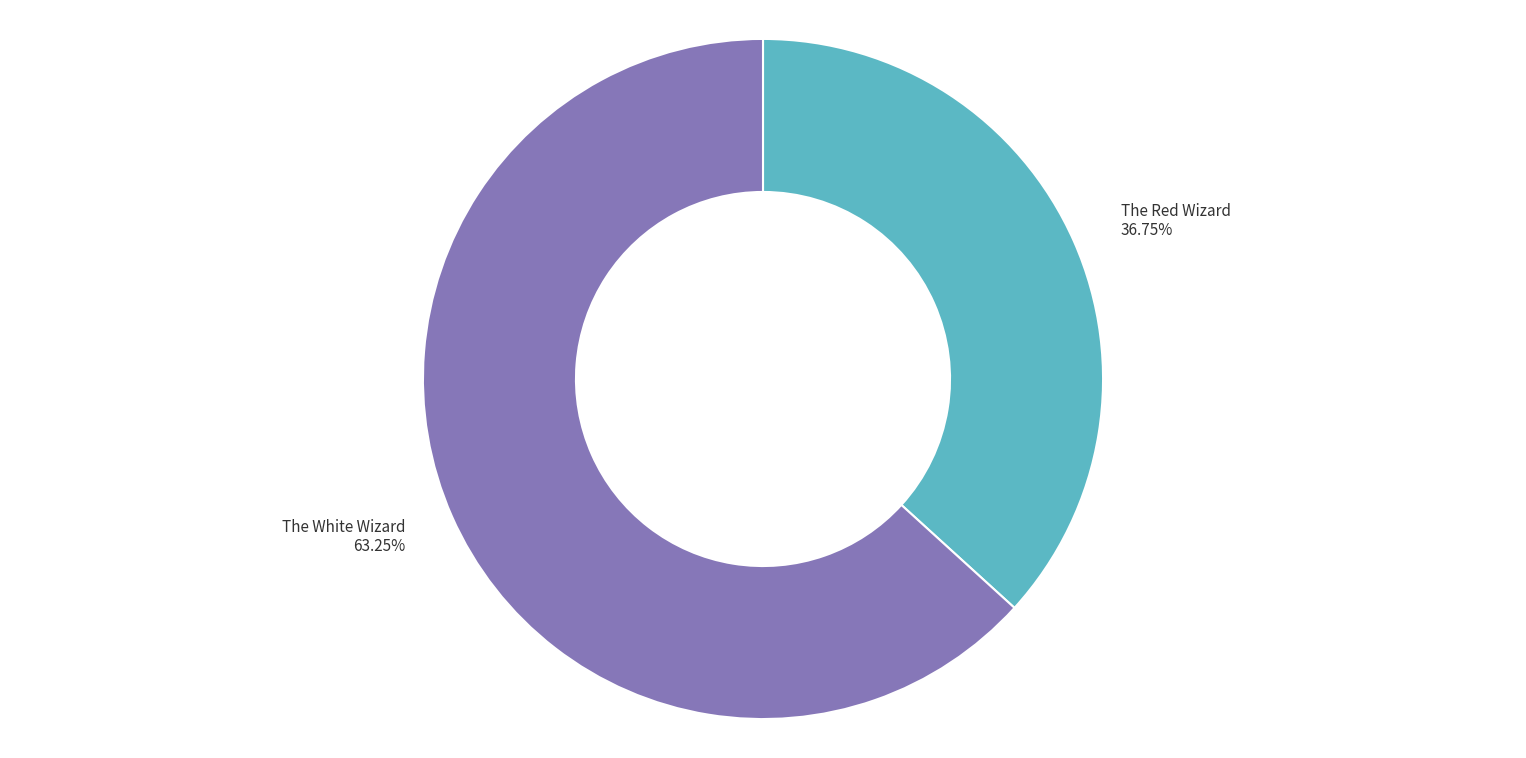

What is the largest slice in the pie chart?

The White Wizard